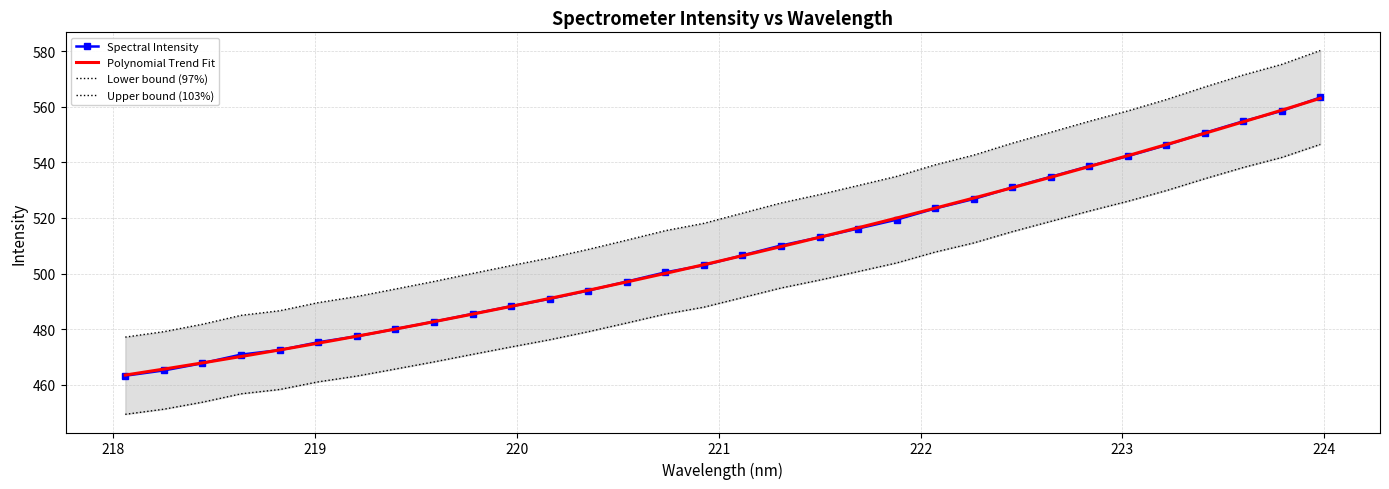

Where is the data nearest to the value 513?

221.4993